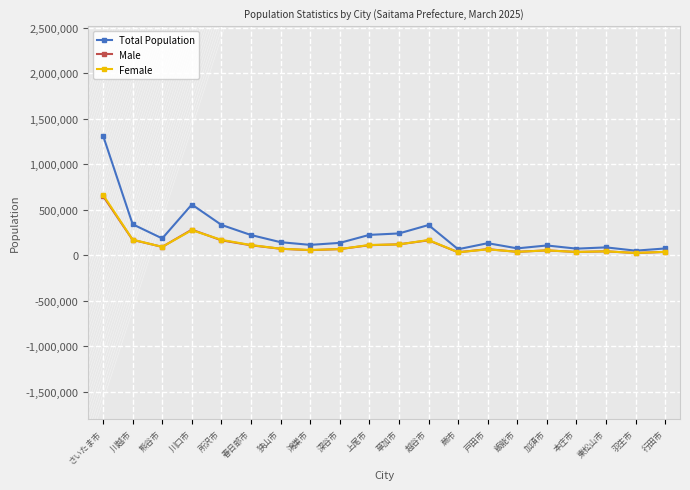

What position from the right is 川越市?

19